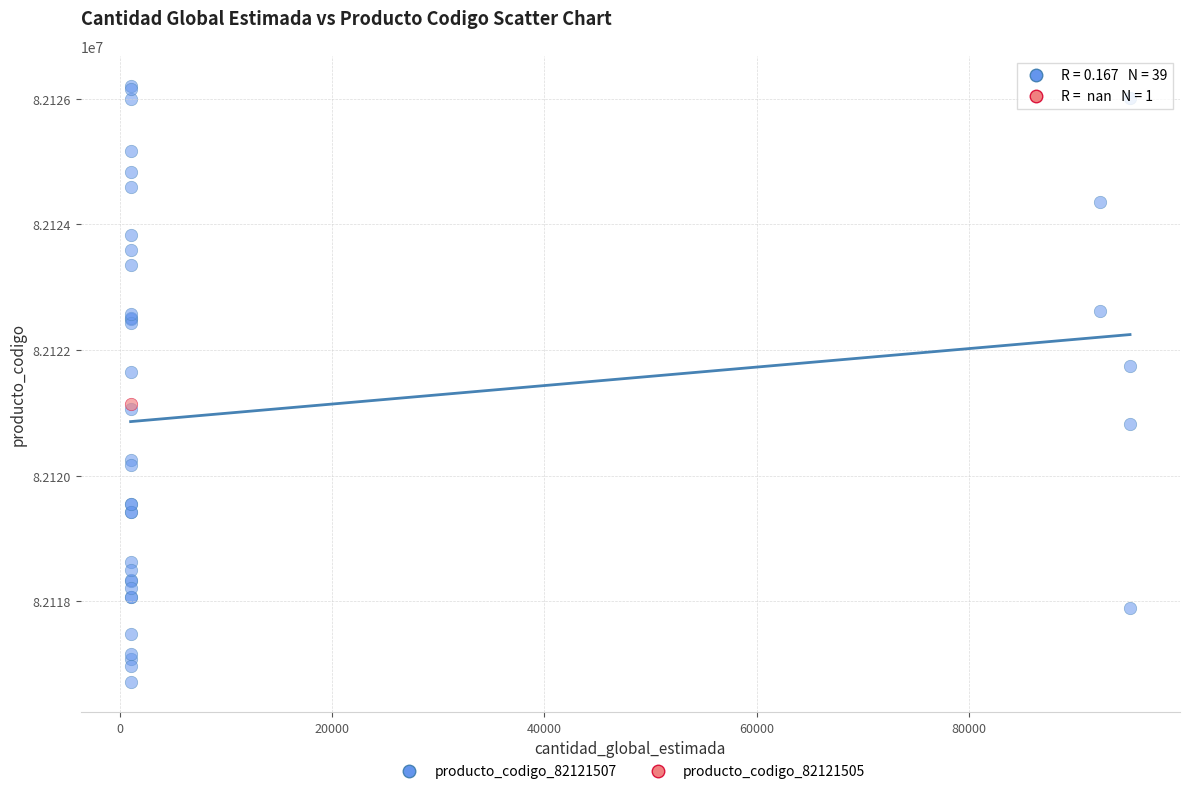

What are all the series names shown in the legend?

producto_codigo_82121507, producto_codigo_82121505